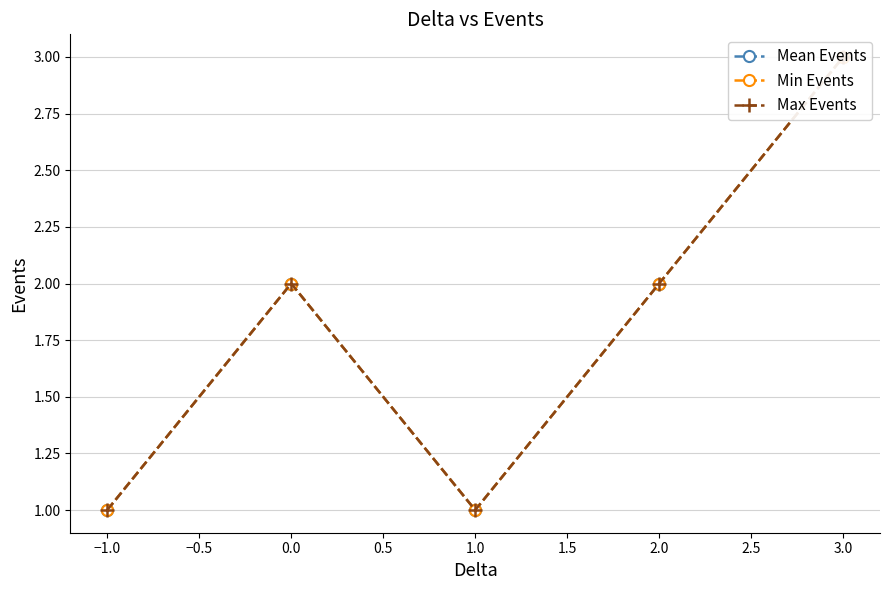

What are all the series names shown in the legend?

Mean Events, Min Events, Max Events